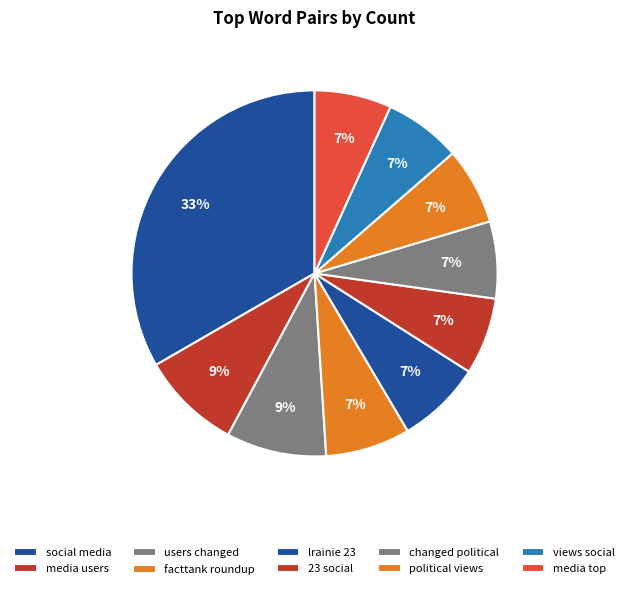

How many segments does this pie chart have?

10